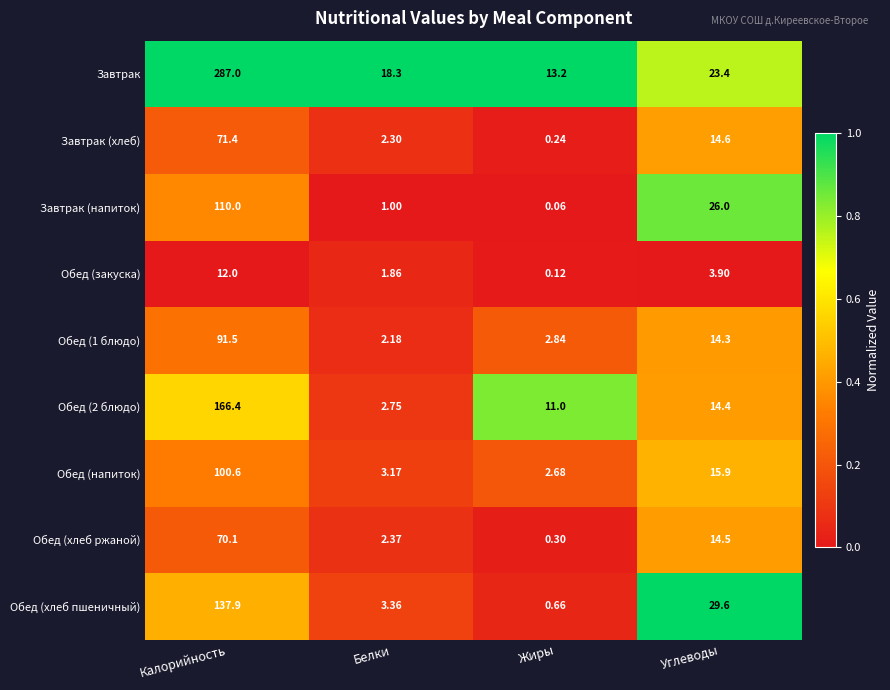

At which label does Обед (закуска) first exceed 3?

Калорийность